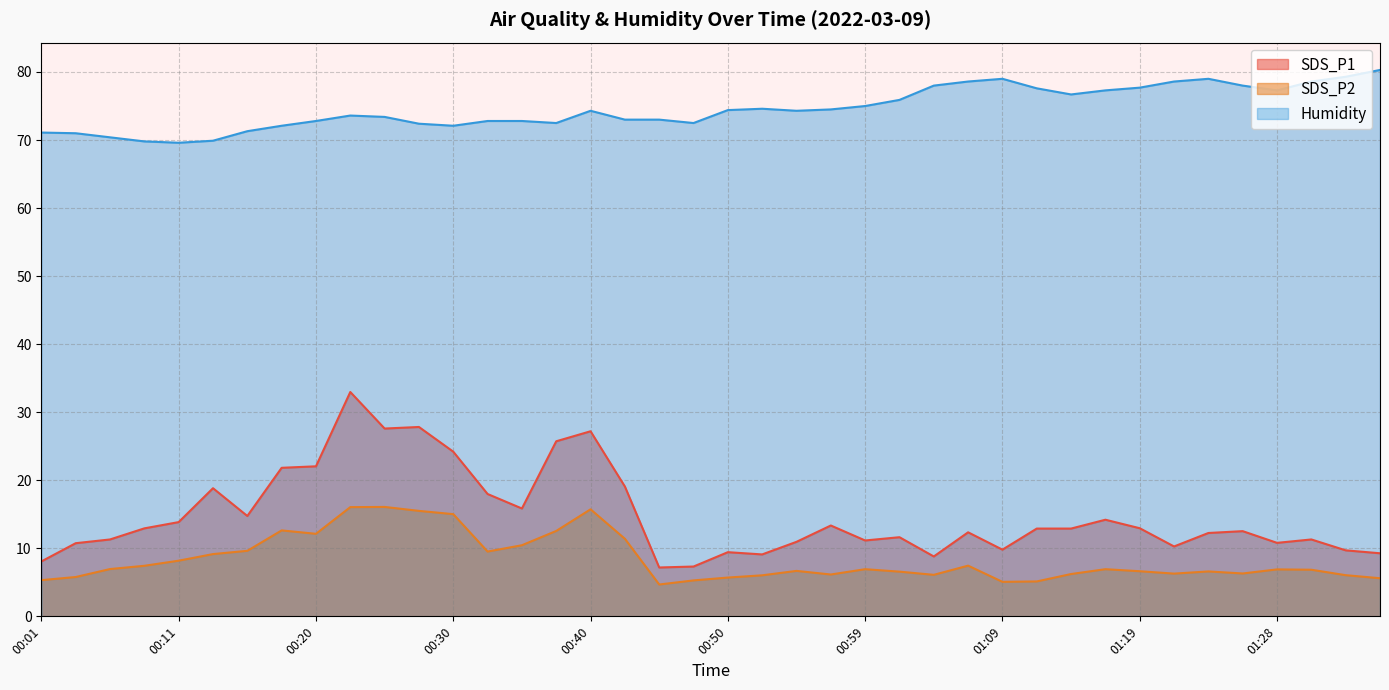

How many interior local peaks does the SDS_P1 series have?

11